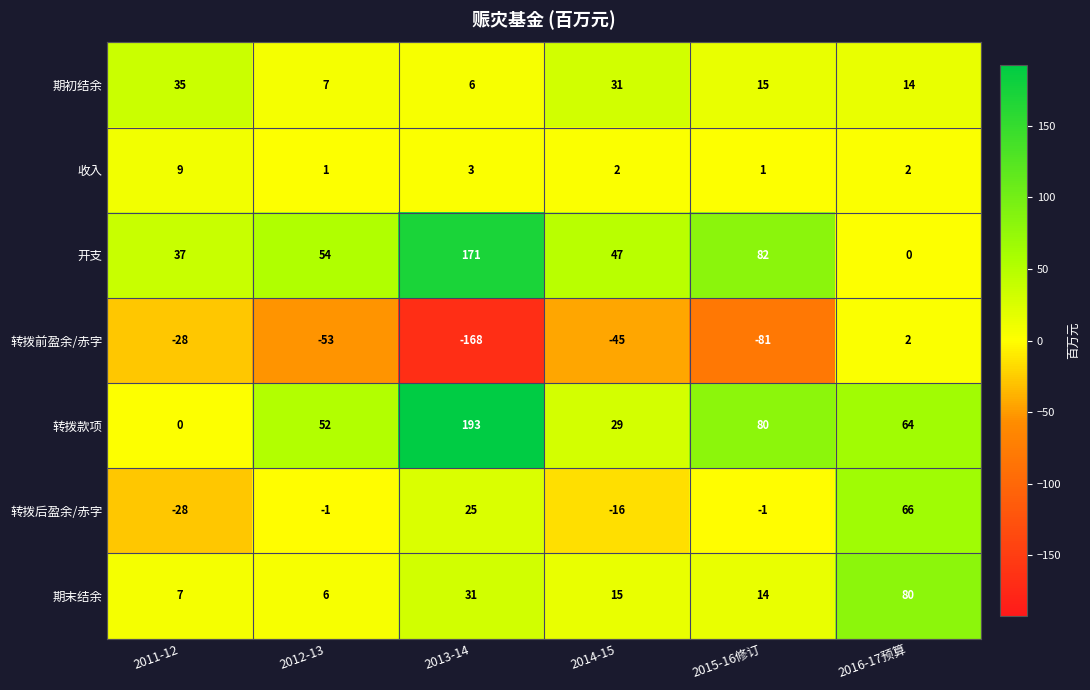

Rank the categories by 转拨款项 value from highest to lowest.

2013-14, 2015-16修订, 2016-17预算, 2012-13, 2014-15, 2011-12